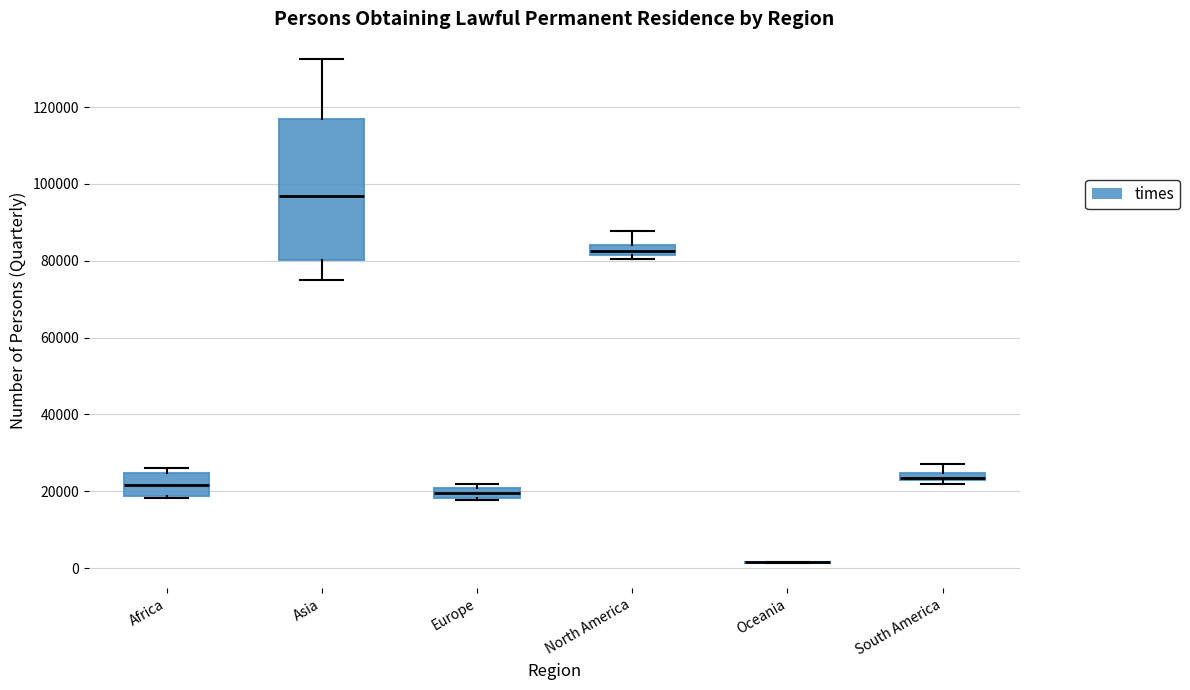

Where is the upper edge of the box for Africa on the y-axis? The values are not printed on the chart, so give them approximately, as read against the axis.

24000